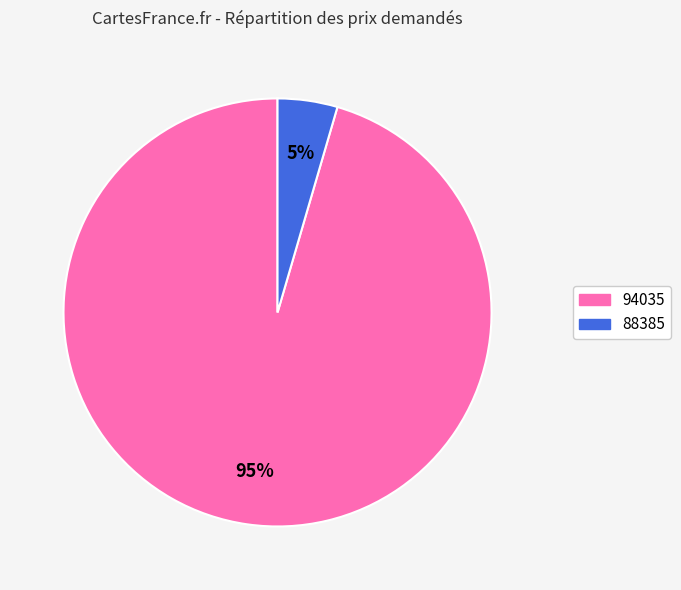

Which category has the biggest portion of the pie?

94035